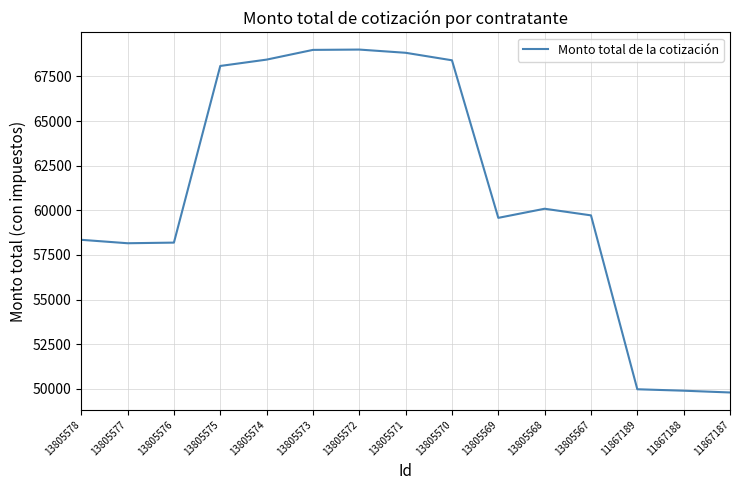

What is the sum of all values?

915480.5